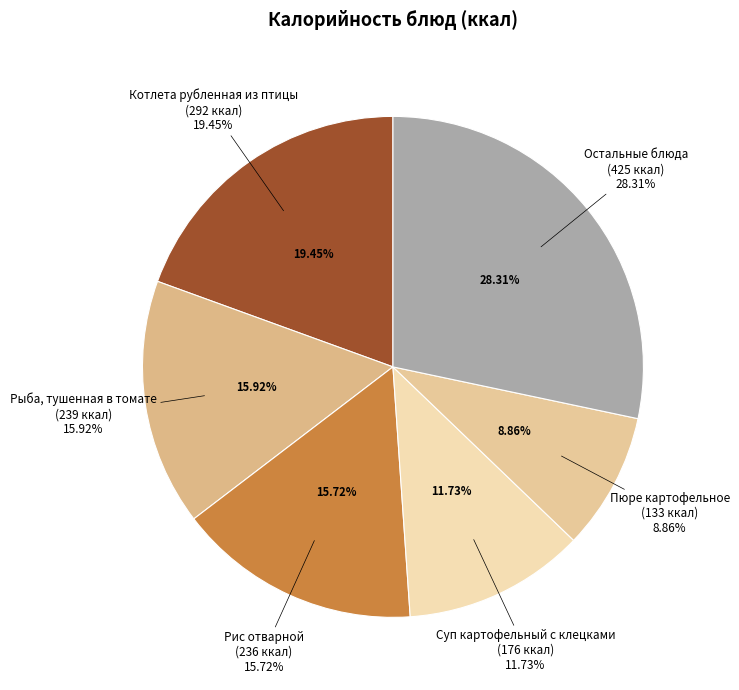

Is there any slice that represents more than half of the pie?

No